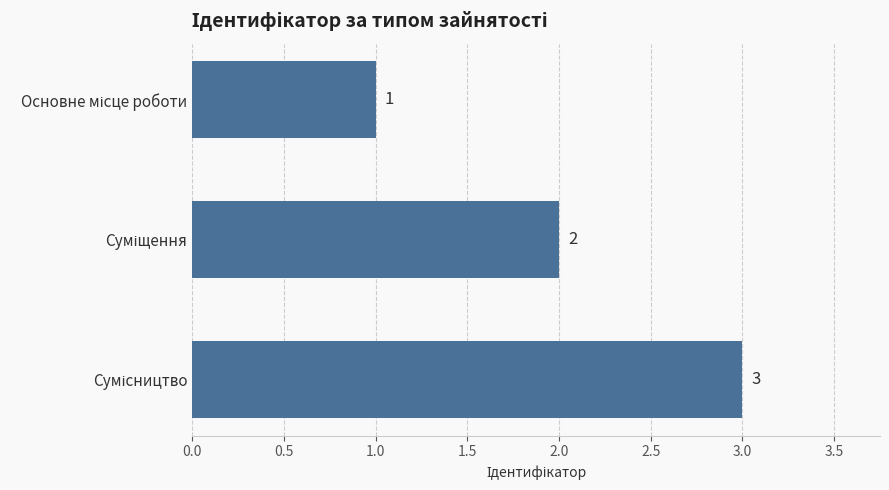

How many values are between 1 and 3?

3